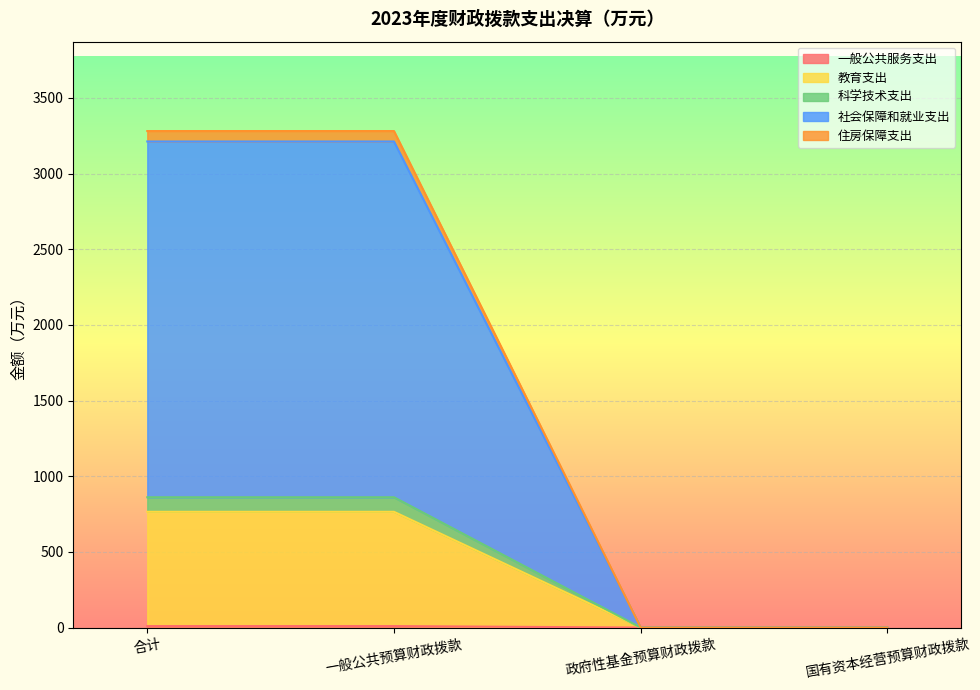

True or false: 科学技术支出 and 教育支出 intersect in this chart.

False